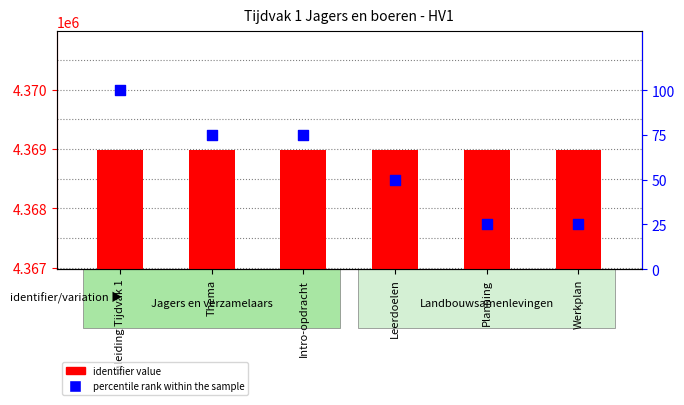

Which series has the largest Y range (max minus min)?

percentile rank within the sample